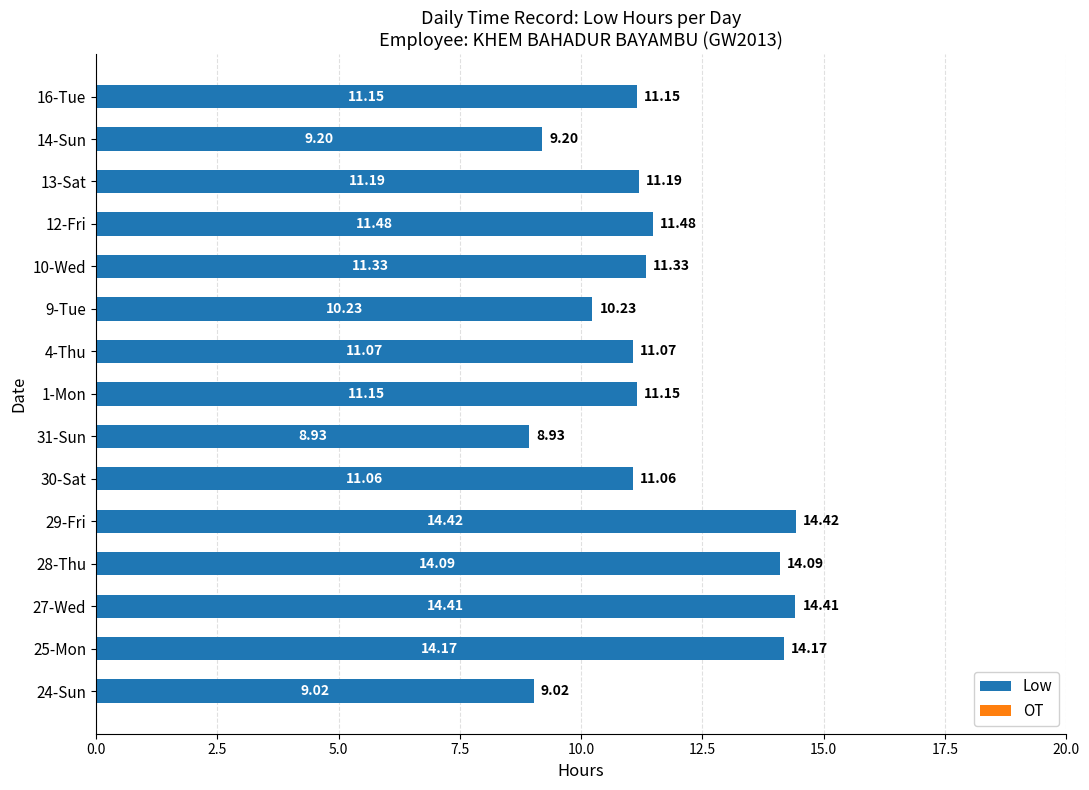

Does the chart contain any negative values?

No